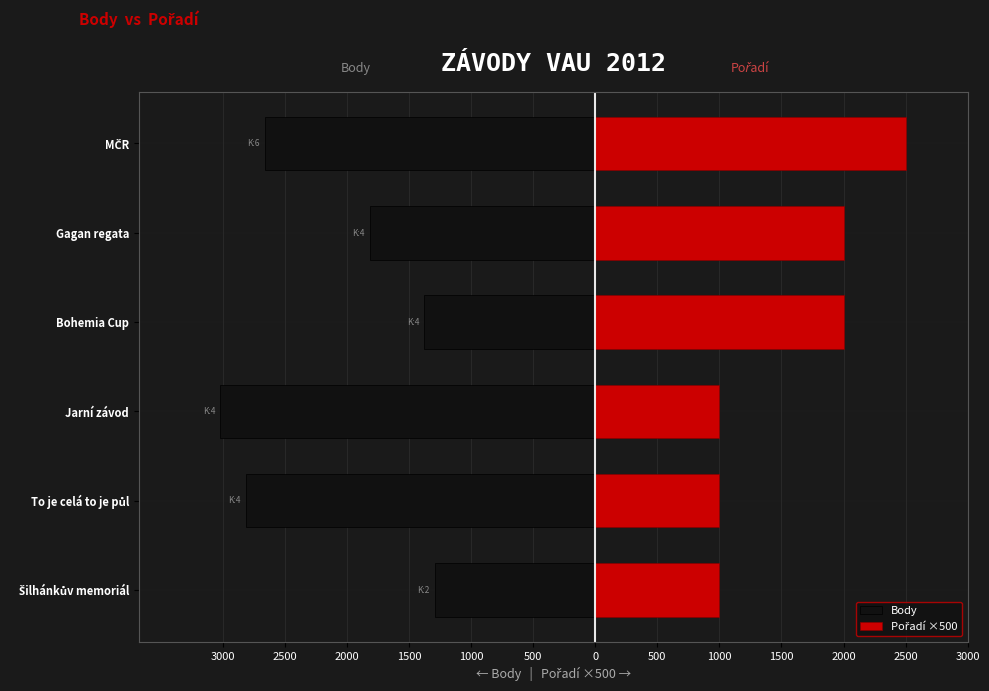

What is the difference between the maximum and minimum values in the Pořadí ×500 series?

1500